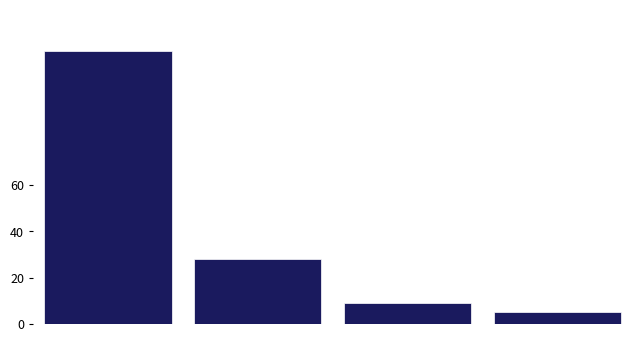

Reading left to right, extract all data points from this chart.

118	28	9	5